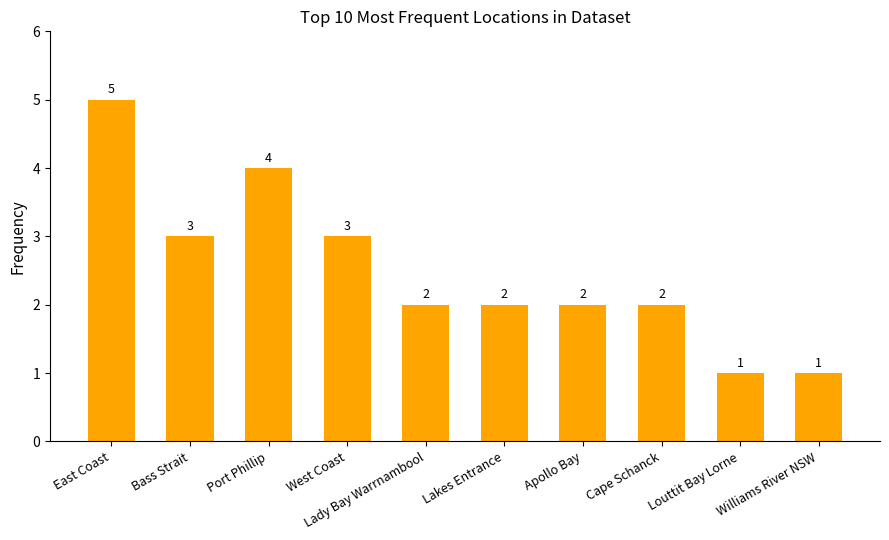

At which label does the data first exceed 2?

East Coast